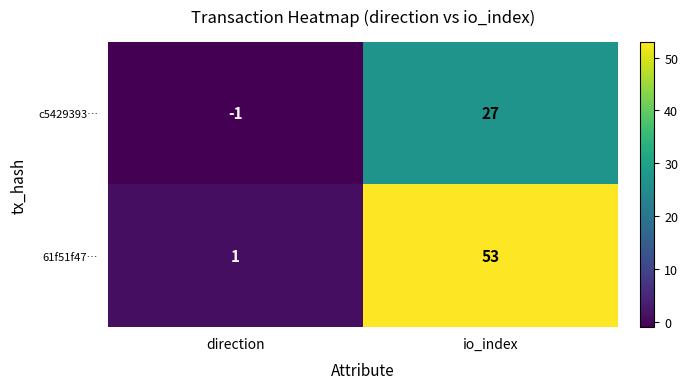

Rank the series at io_index from lowest to highest value.

c5429393…, 61f51f47…